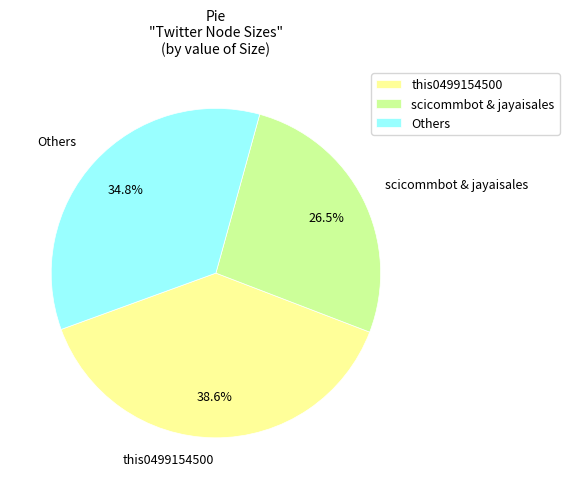

What is the largest slice in the pie chart?

this0499154500